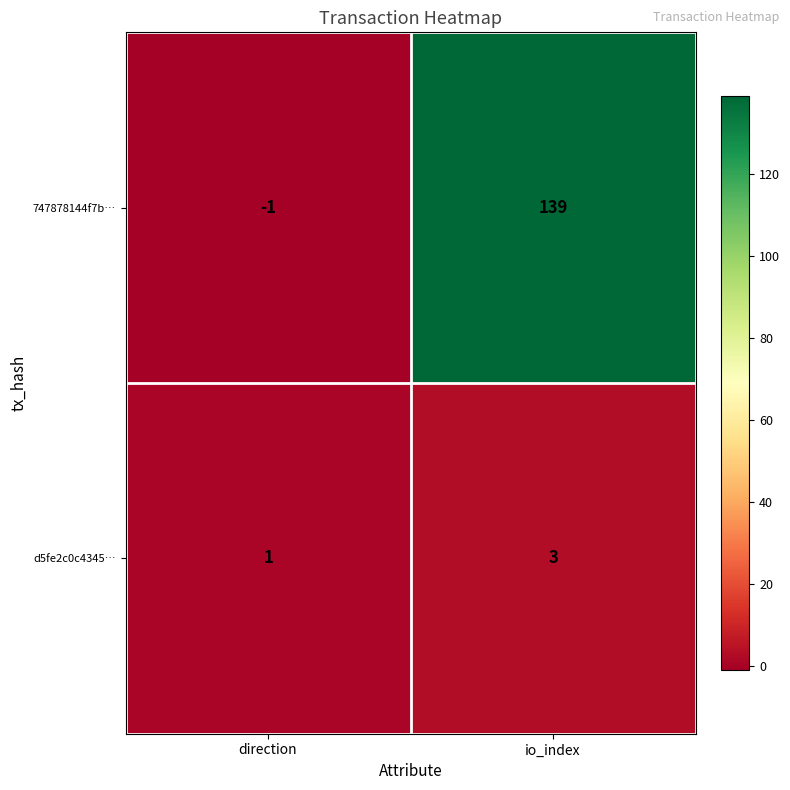

What is the difference between the highest and lowest values at direction?

2